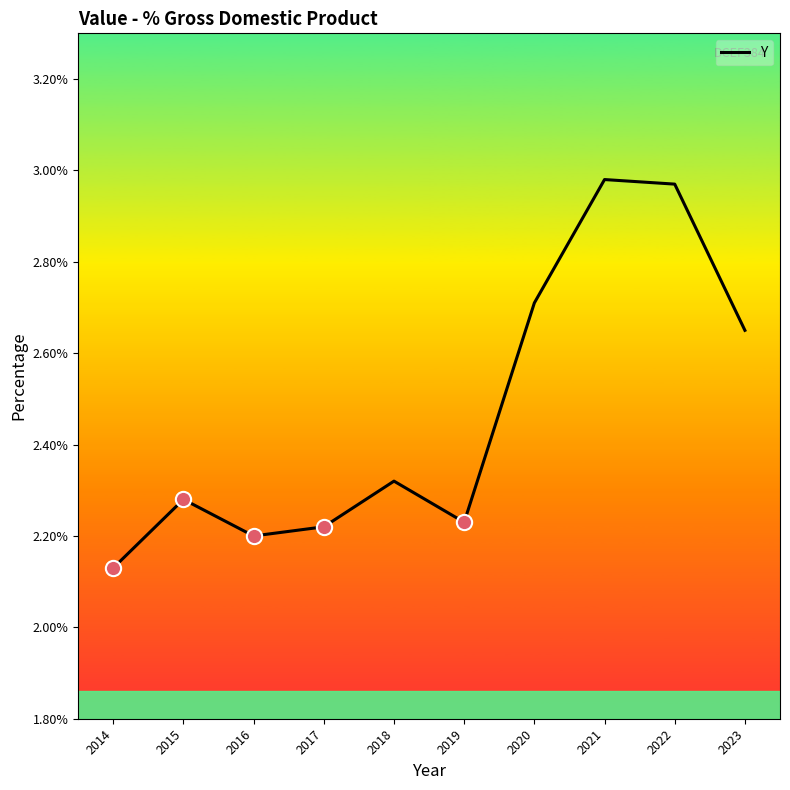

True or false: the data has more than 0 interior local peaks.

True